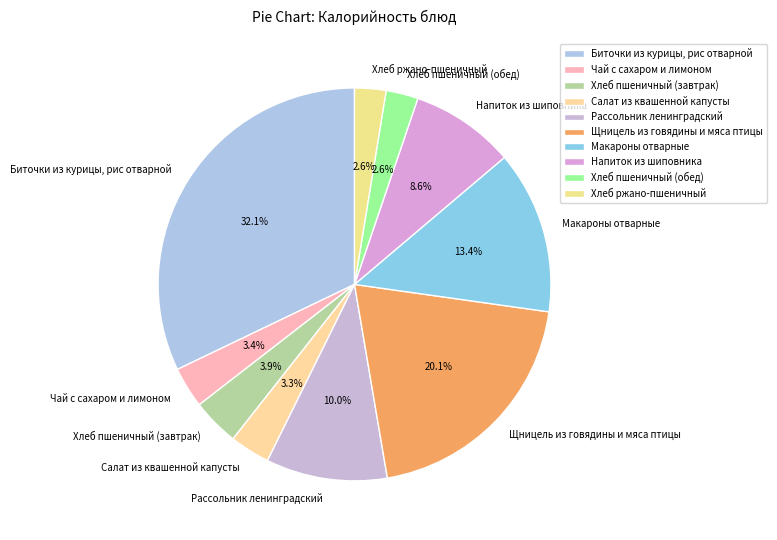

Which slice is the largest?

Биточки из курицы, рис отварной